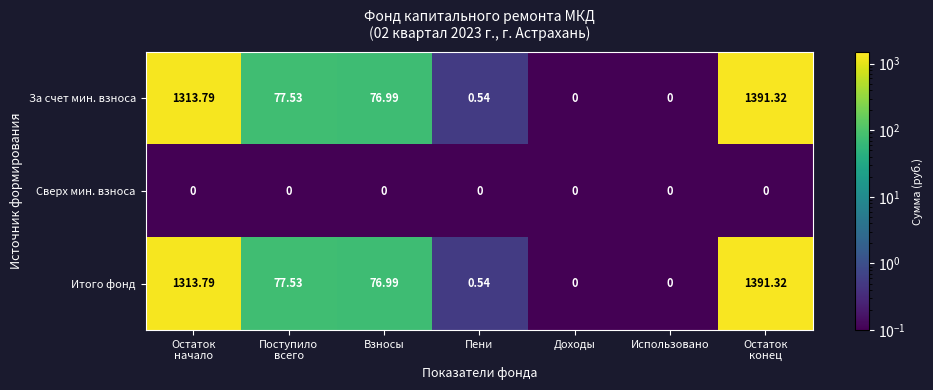

How many categories are shown in the chart?

7